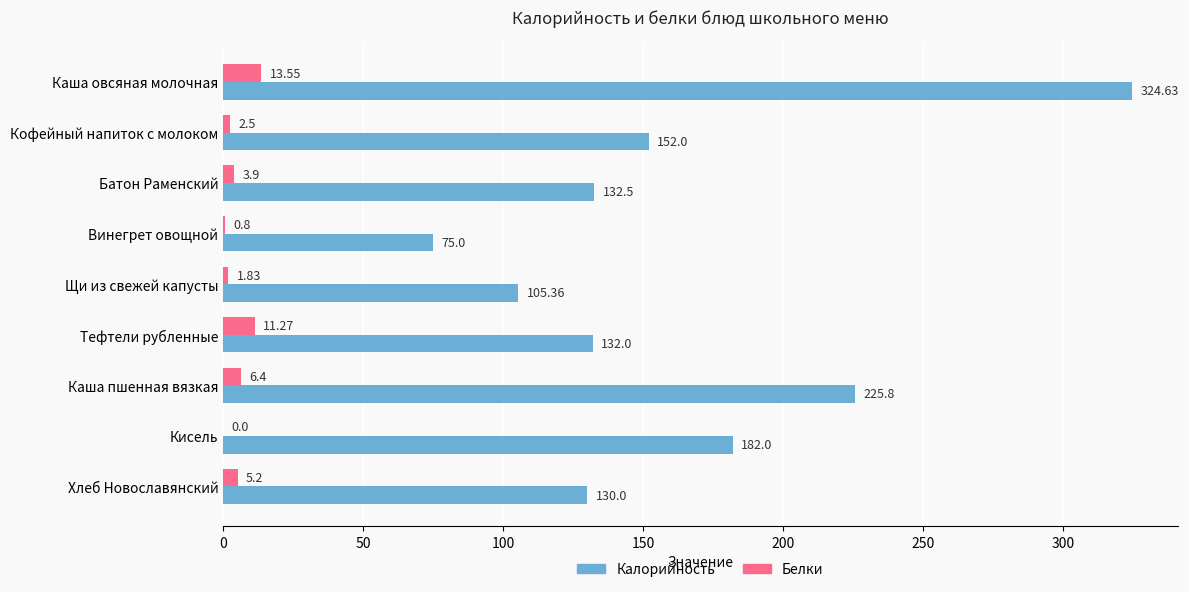

What is the sum of the Белки values at Кисель and Каша пшенная вязкая?

6.4